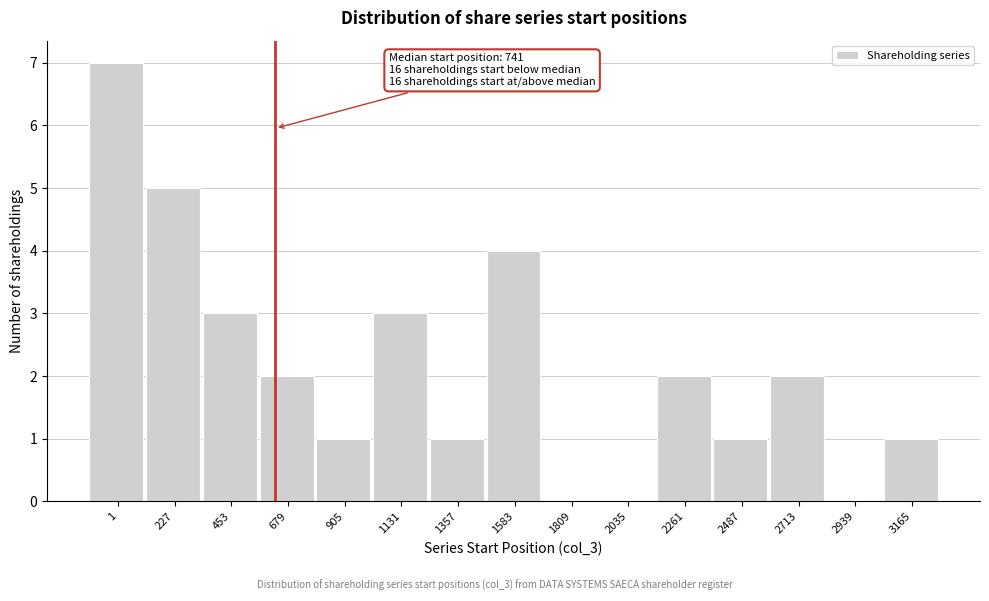

Reading right to left, what are all the values shown in this chart?

3165=1	2939=0	2713=2	2487=1	2261=2	2035=0	1809=0	1583=4	1357=1	1131=3	905=1	679=2	453=3	227=5	1=7